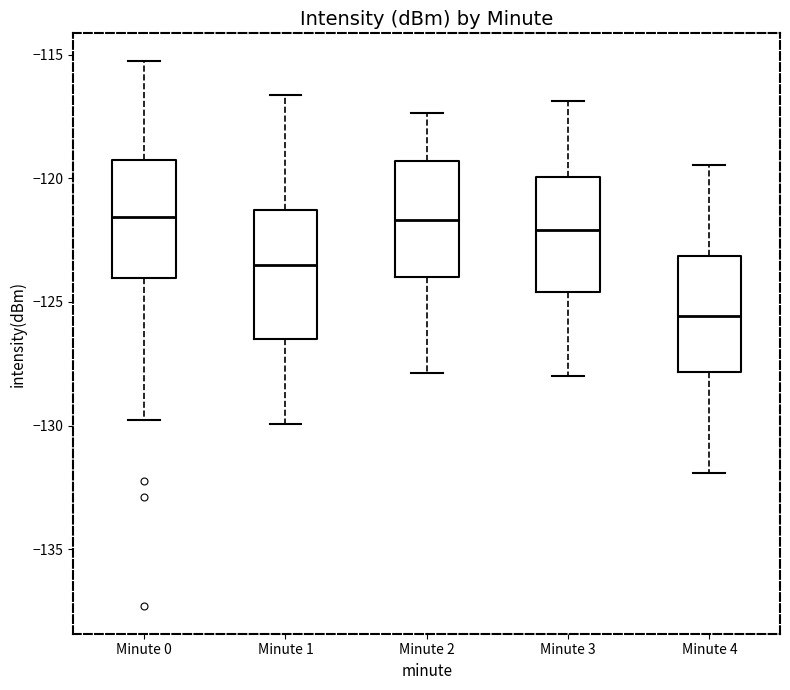

Reading left to right, read every box against the y-axis: the position of its median line, the range the box covers, and the ends of its whiskers. The values are not printed on the chart, so give them approximately, as read against the axis.

Minute 0: median -121.5, box -124.0 to -119.5, whiskers -130.0 to -115.0
Minute 1: median -123.5, box -126.5 to -121.5, whiskers -130.0 to -116.5
Minute 2: median -121.5, box -124.0 to -119.5, whiskers -128.0 to -117.5
Minute 3: median -122.0, box -124.5 to -120.0, whiskers -128.0 to -117.0
Minute 4: median -125.5, box -128.0 to -123.0, whiskers -132.0 to -119.5